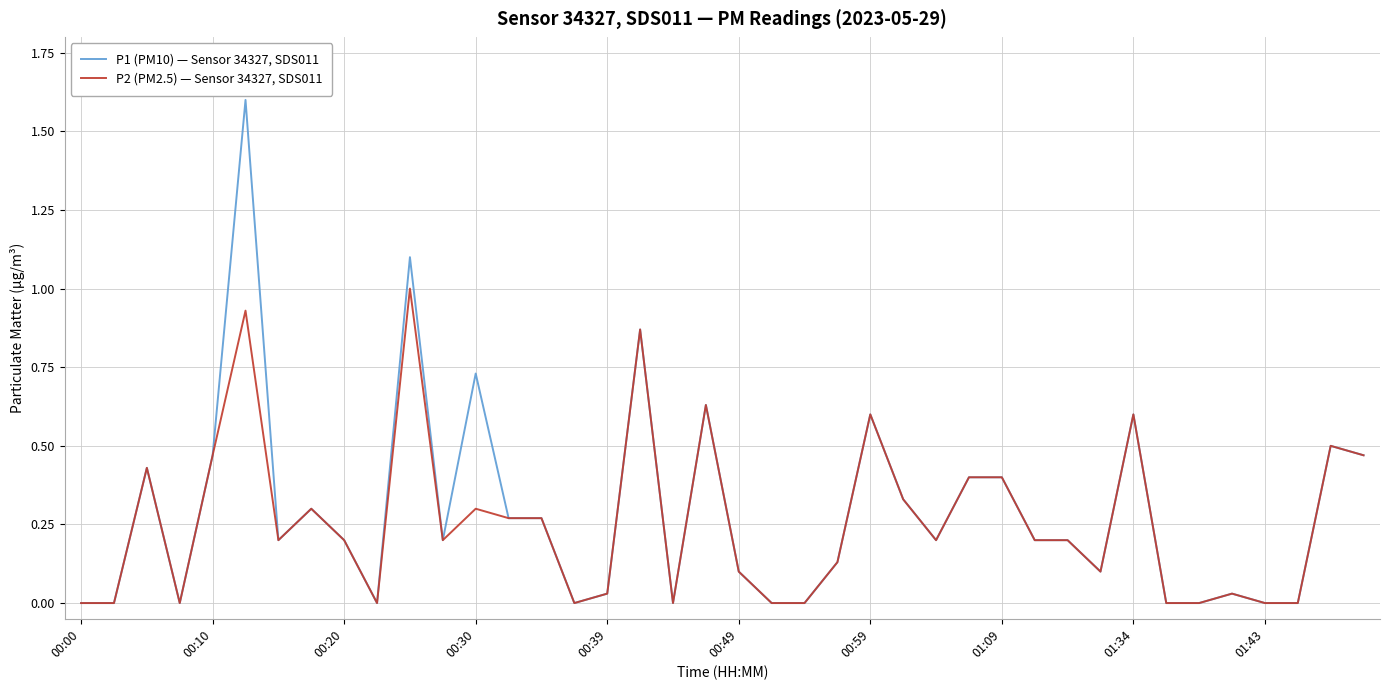

Is this an area chart (filled region under the line)?

No